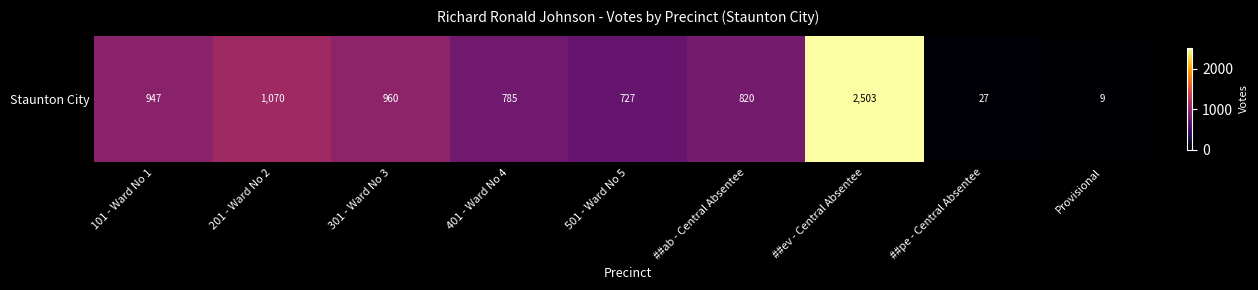

What is the sum of all values?

7848